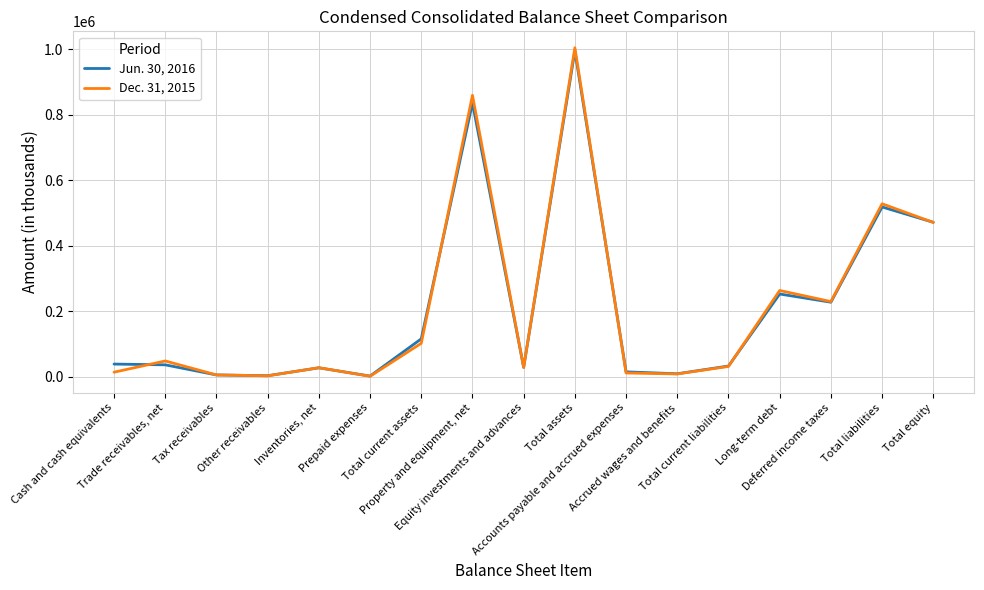

What is the total value across all series at Total liabilities?

1046733